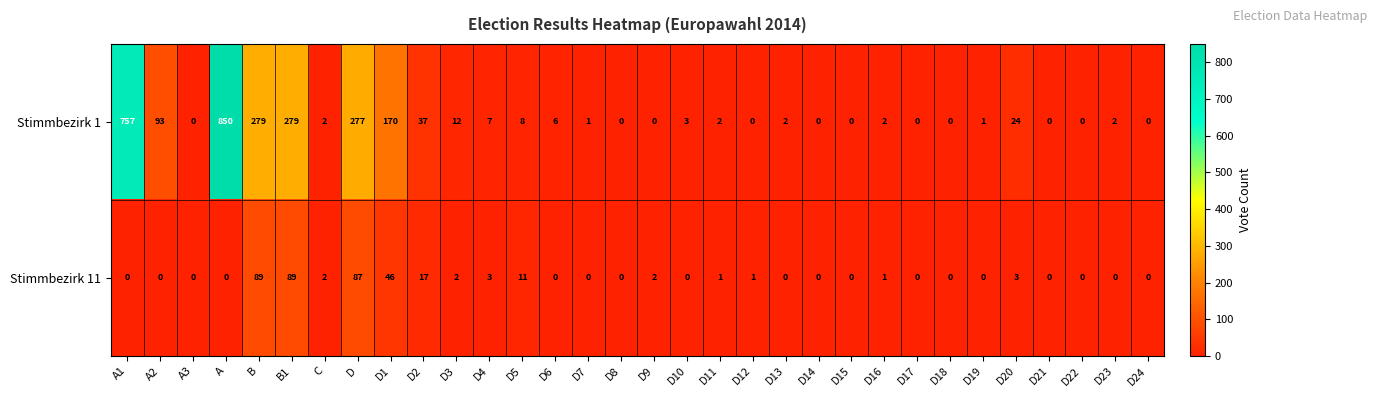

Where is Stimmbezirk 11 nearest to the value 44?

D1